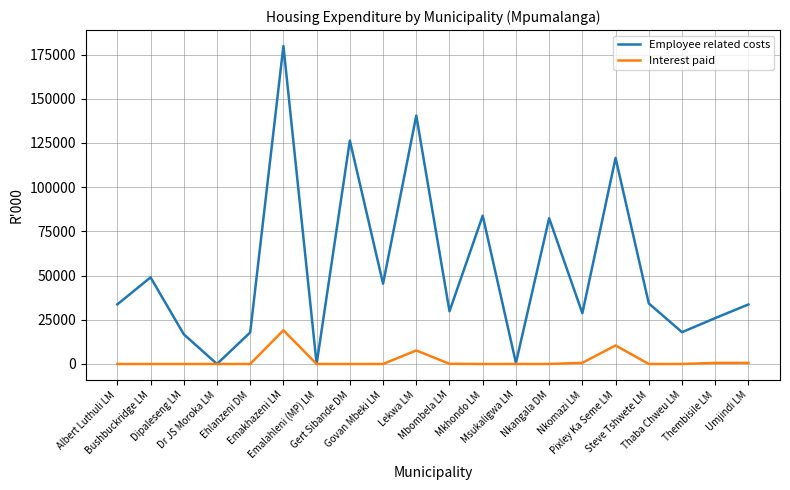

Which series has the widest spread of values?

Employee related costs